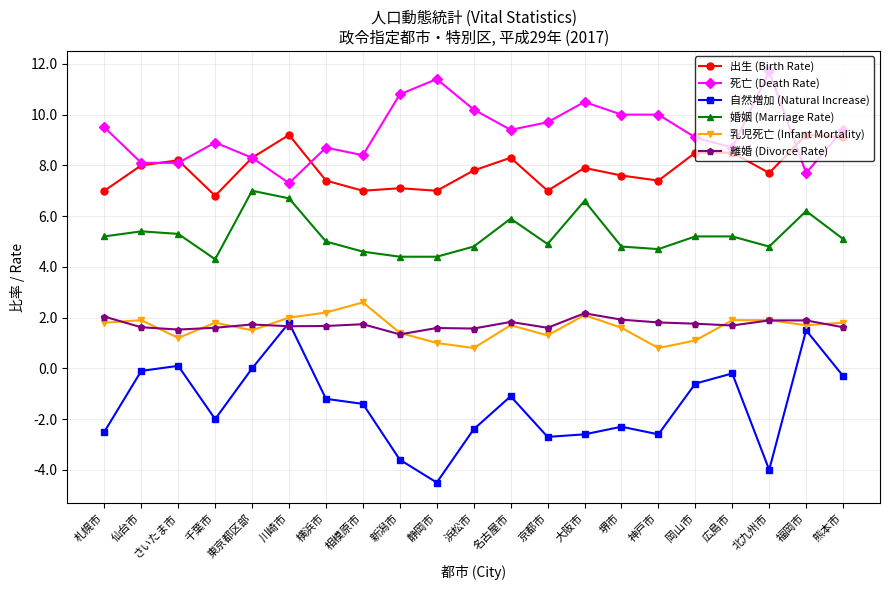

What position from the left is 広島市?

18